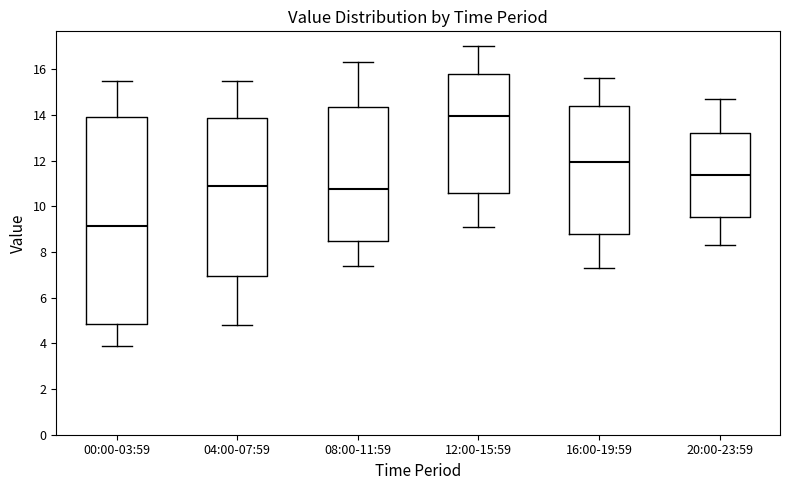

Where does the median line of the box for 12:00-15:59 sit on the y-axis? The values are not printed on the chart, so give them approximately, as read against the axis.

14.0